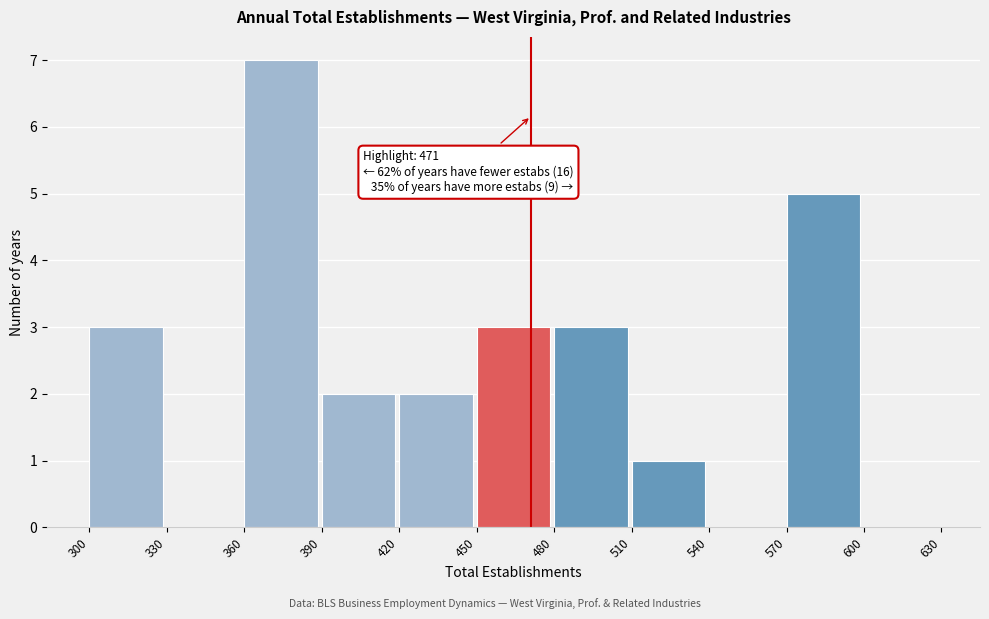

Which range on the x-axis has the tallest bar?

360 to 390